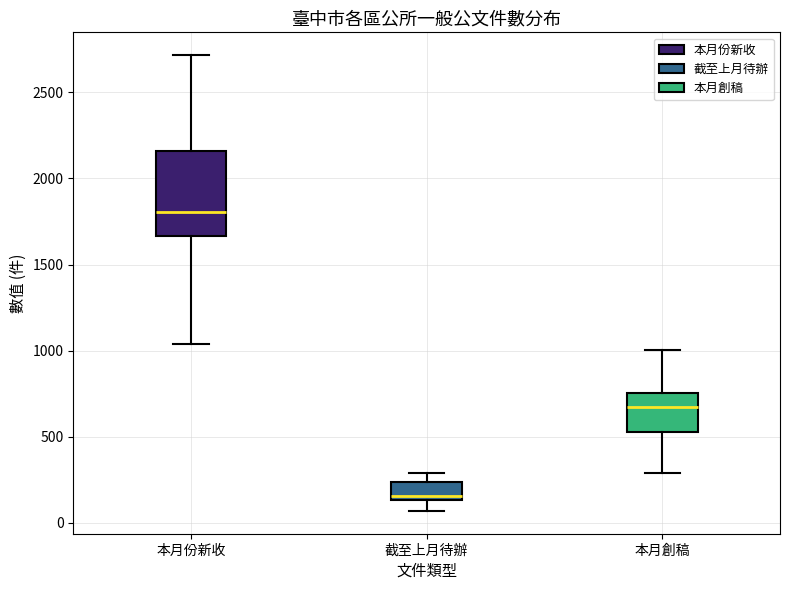

Which box has the highest median line?

本月份新收